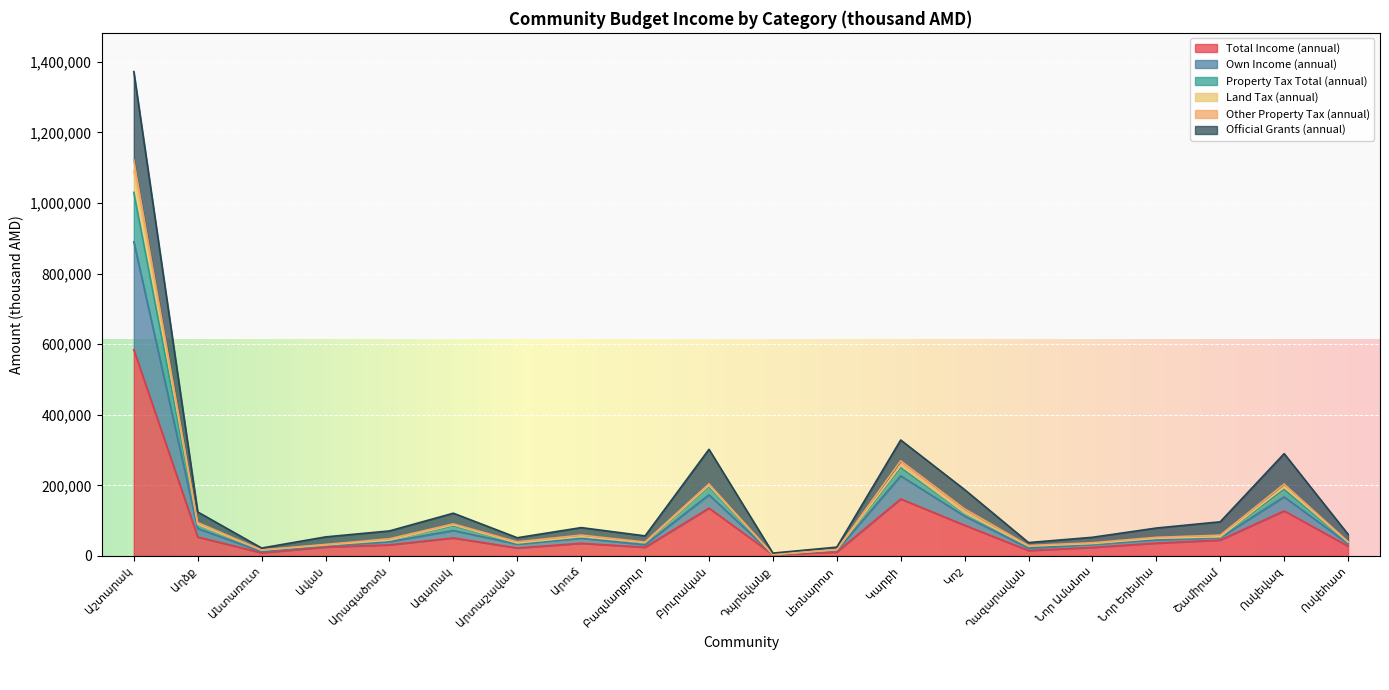

What is the highest value of the Total Income (annual) series?

584380.8